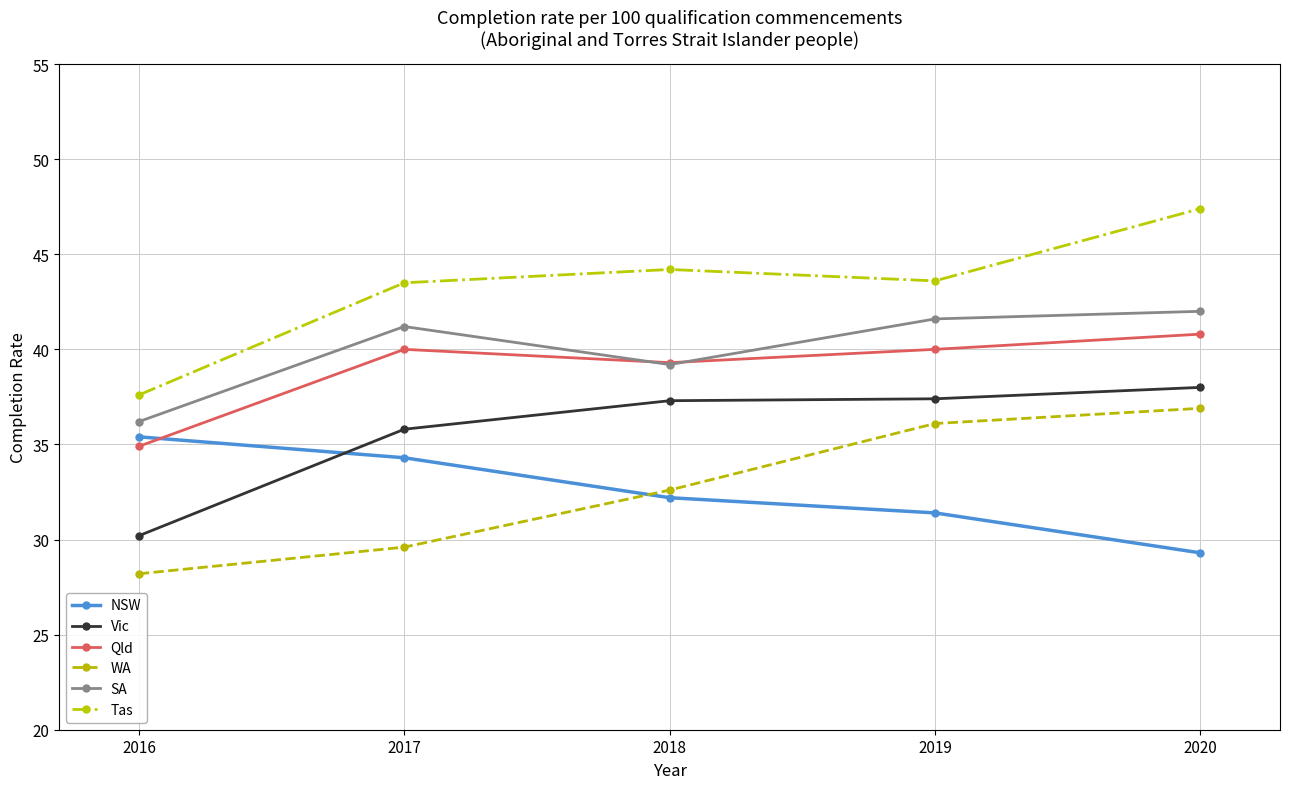

At which label does WA first exceed 32?

2018